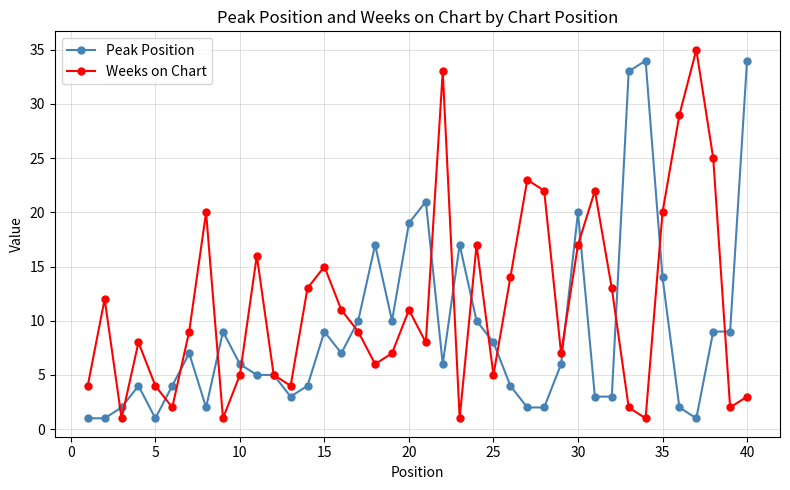

Rank the series by their average value, from lowest to highest.

Peak Position, Weeks on Chart